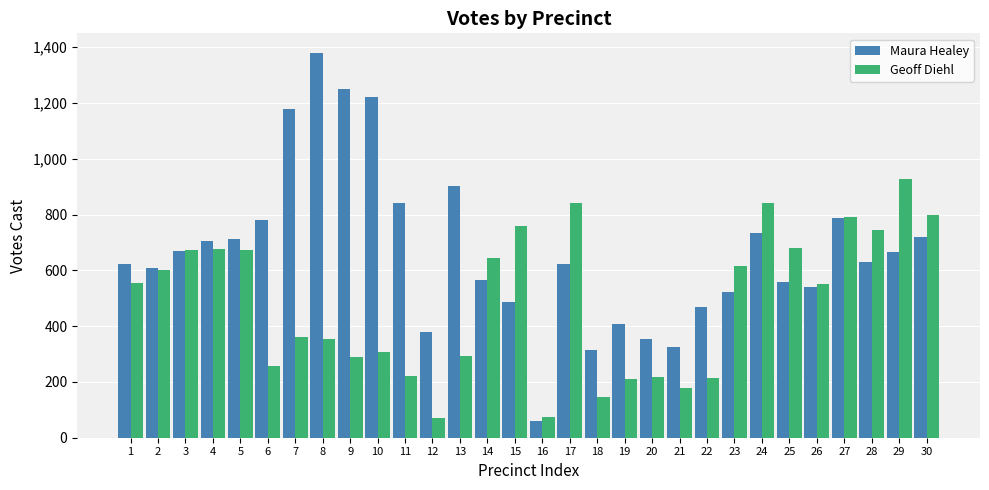

Rank the series by their average value, from lowest to highest.

Geoff Diehl, Maura Healey